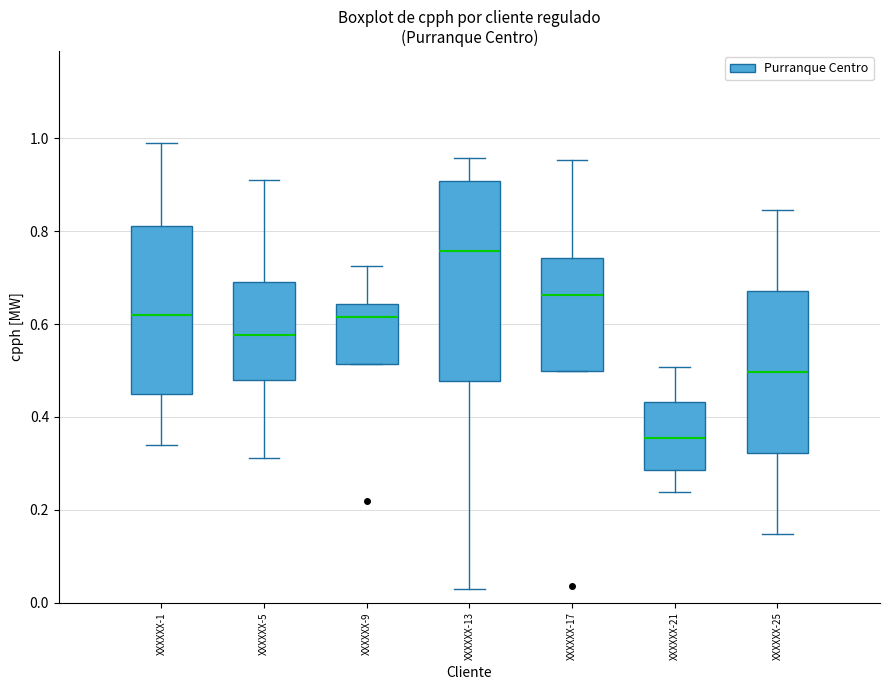

Reading left to right, transcribe this box plot: for each box, give where its median line is, the range the box spans, and where its two whiskers end, as read against the y-axis. The values are not printed on the chart, so give them approximately, as read against the axis.

XXXXXX-1: median 0.62, box 0.44 to 0.82, whiskers 0.34 to 1.00
XXXXXX-5: median 0.58, box 0.48 to 0.70, whiskers 0.32 to 0.92
XXXXXX-9: median 0.62, box 0.52 to 0.64, whiskers 0.52 to 0.72
XXXXXX-13: median 0.76, box 0.48 to 0.90, whiskers 0.02 to 0.96
XXXXXX-17: median 0.66, box 0.50 to 0.74, whiskers 0.50 to 0.96
XXXXXX-21: median 0.36, box 0.28 to 0.44, whiskers 0.24 to 0.50
XXXXXX-25: median 0.50, box 0.32 to 0.68, whiskers 0.14 to 0.84